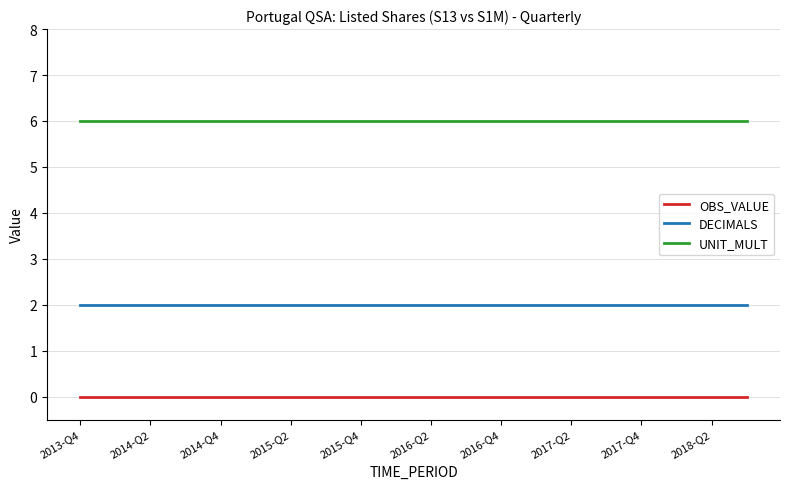

True or false: DECIMALS and OBS_VALUE cross at least once.

False